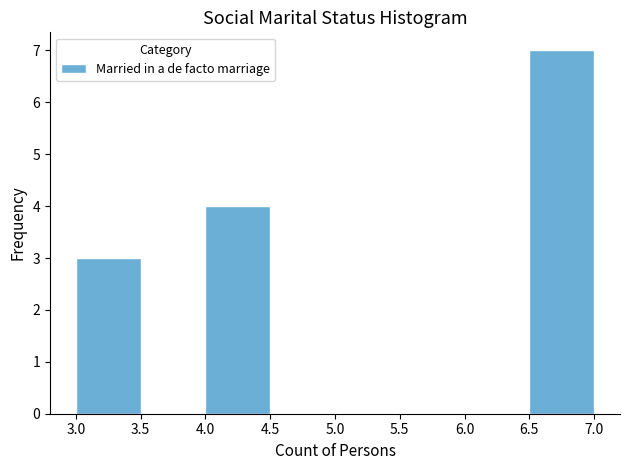

Reading left to right, transcribe this chart: for each bar, give the range it covers on the x-axis and its height. The values are not printed on the chart, so give them approximately, as read against the axis.

3.0 to 3.5: 3
3.5 to 4.0: 0
4.0 to 4.5: 4
4.5 to 5.0: 0
5.0 to 5.5: 0
5.5 to 6.0: 0
6.0 to 6.5: 0
6.5 to 7.0: 7